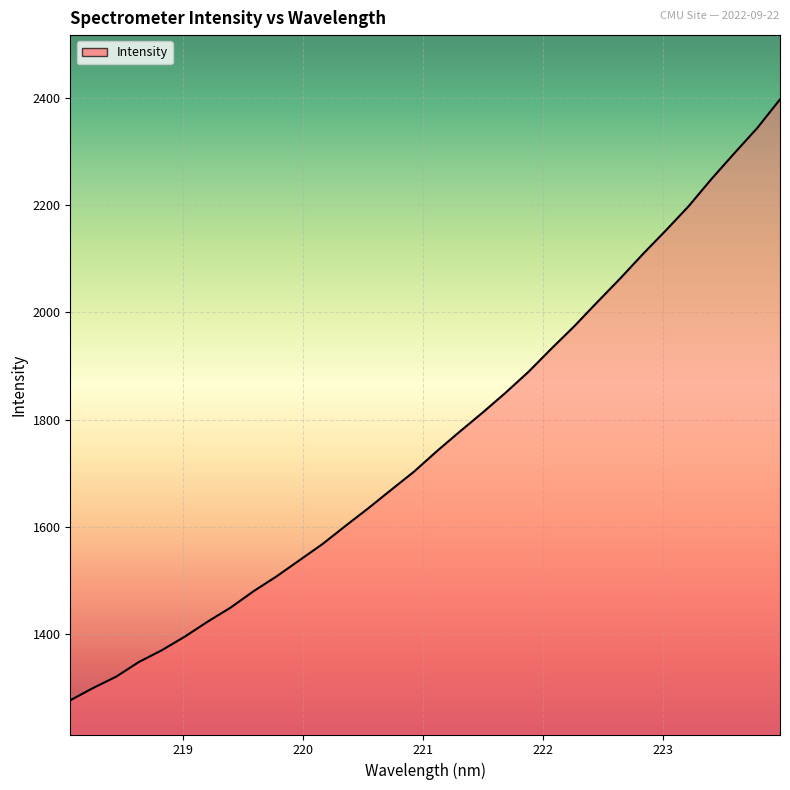

How many values are below 1740?

16